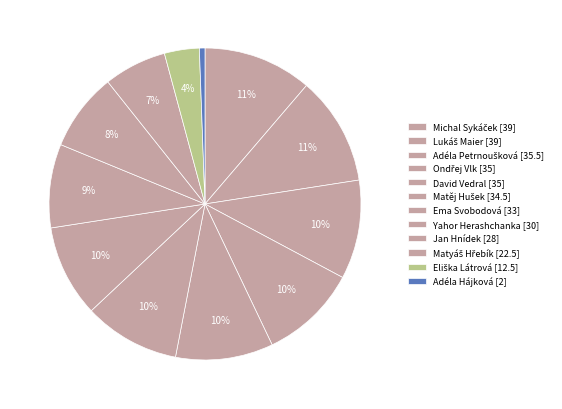

How many slices are in this pie chart?

12